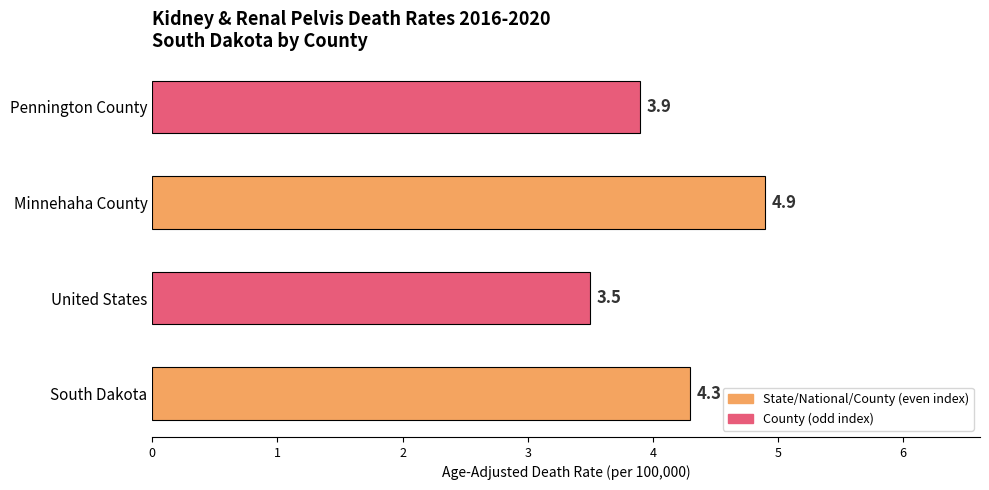

Reading bottom to top, list all the values displayed in this chart.

4.3	3.5	4.9	3.9